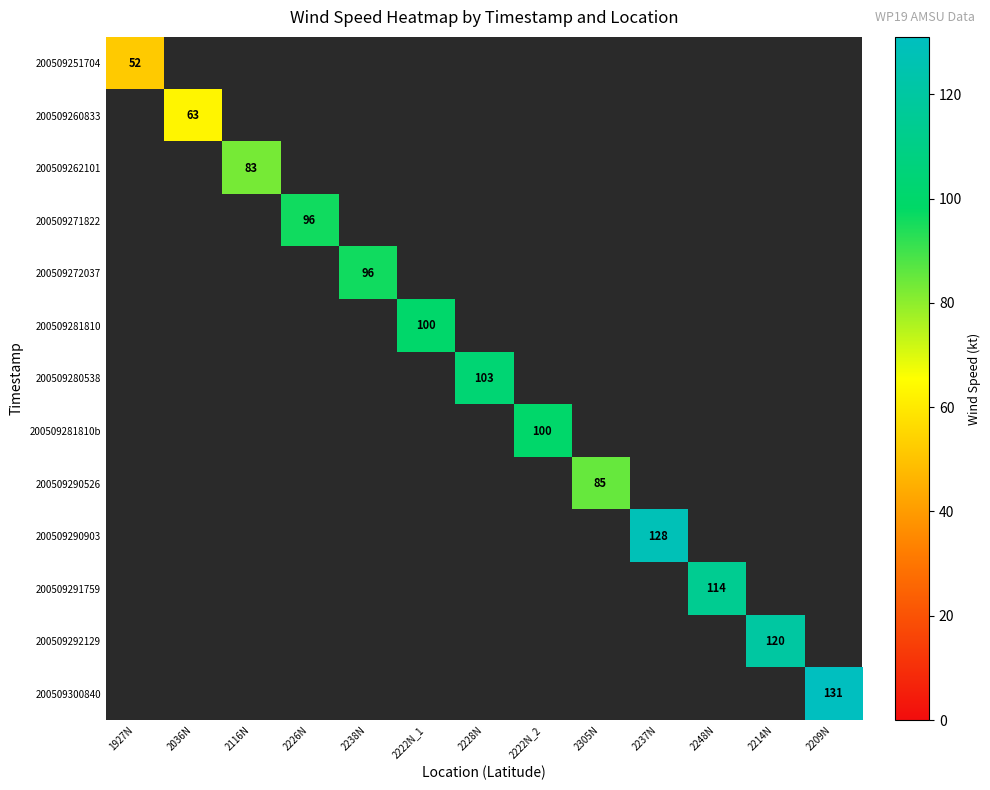

The 200509271822 series shows 59 at 2226N. True or false?

False